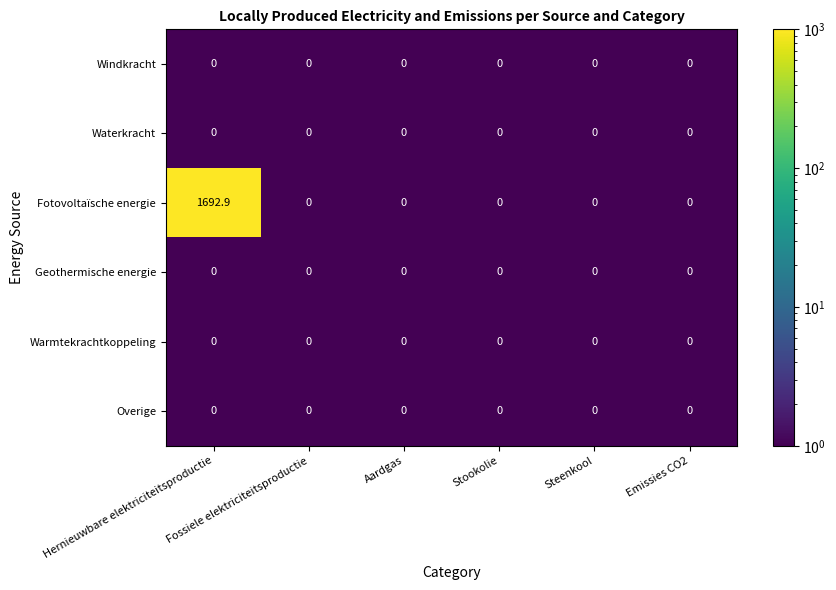

At how many categories does at least one series exceed 10?

1